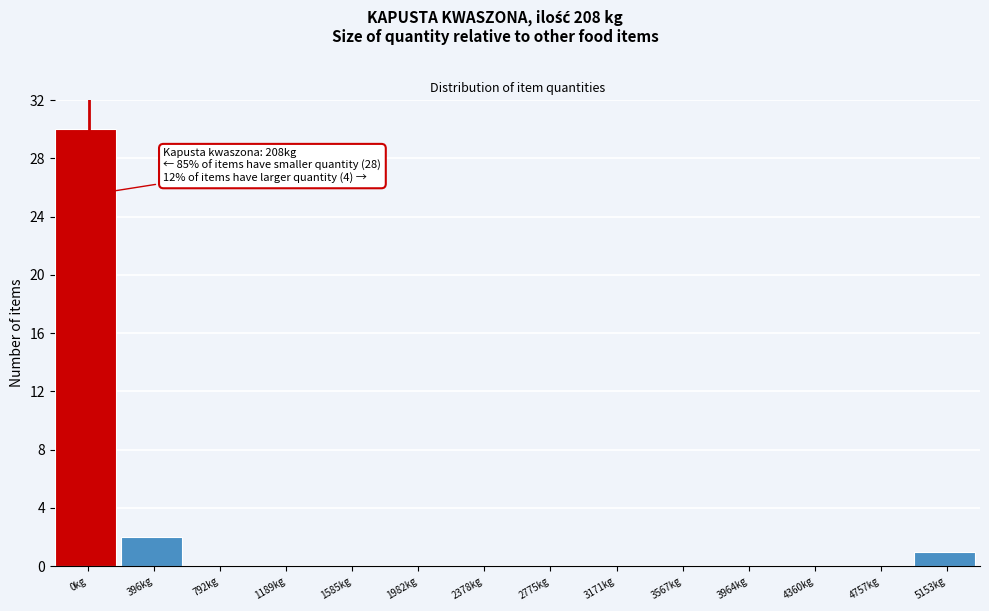

Reading left to right, list all the values displayed in this chart.

0kg=30	396kg=2	792kg=0	1189kg=0	1585kg=0	1982kg=0	2378kg=0	2775kg=0	3171kg=0	3567kg=0	3964kg=0	4360kg=0	4757kg=0	5153kg=1